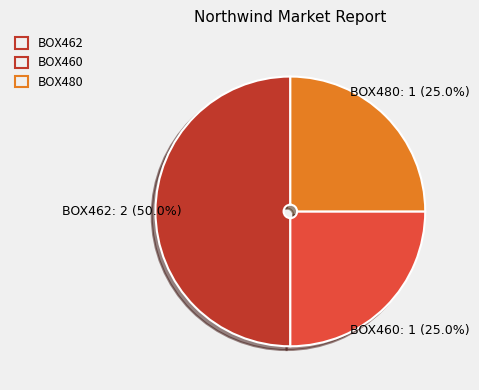

Approximately how many times larger is the value at BOX460 compared to BOX480?

1.0